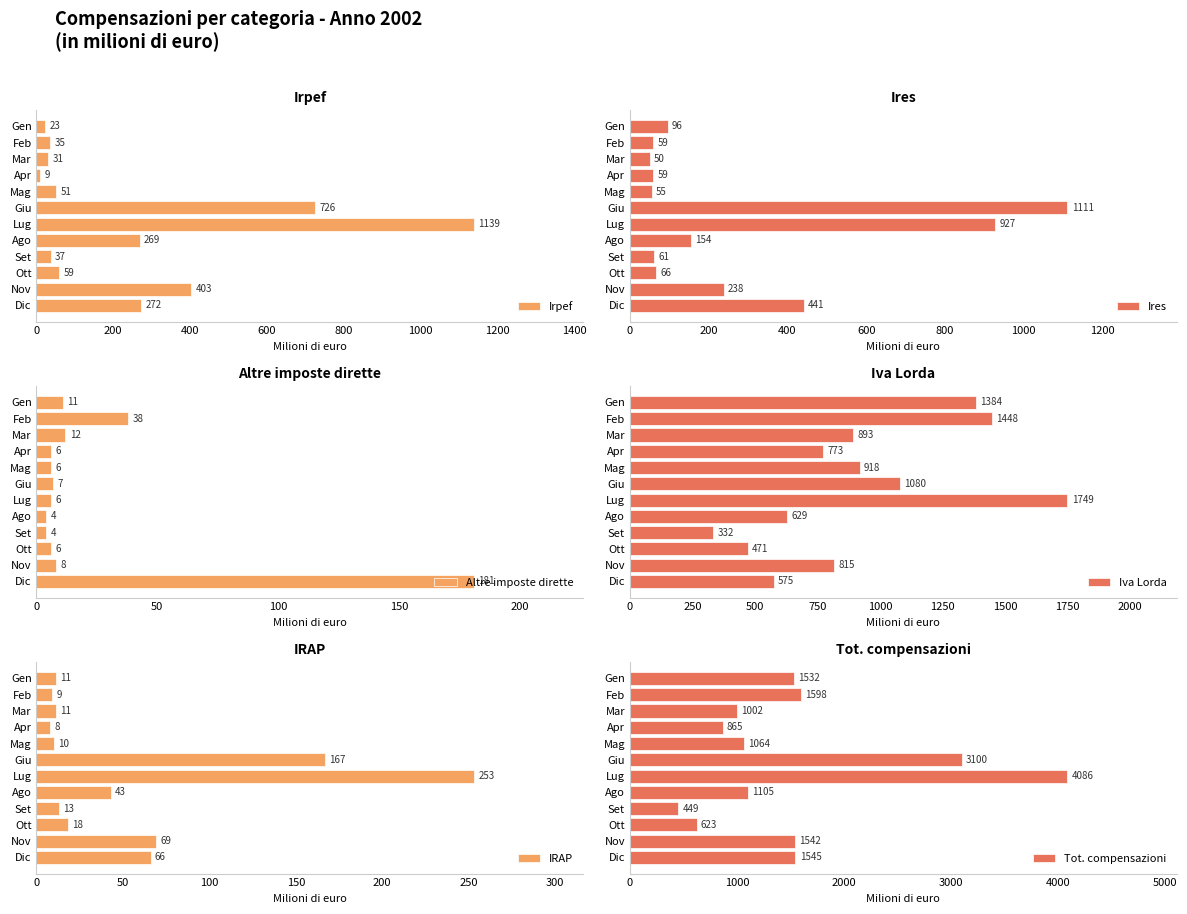

What is the difference between the maximum and minimum values in the Irpef series?

1130